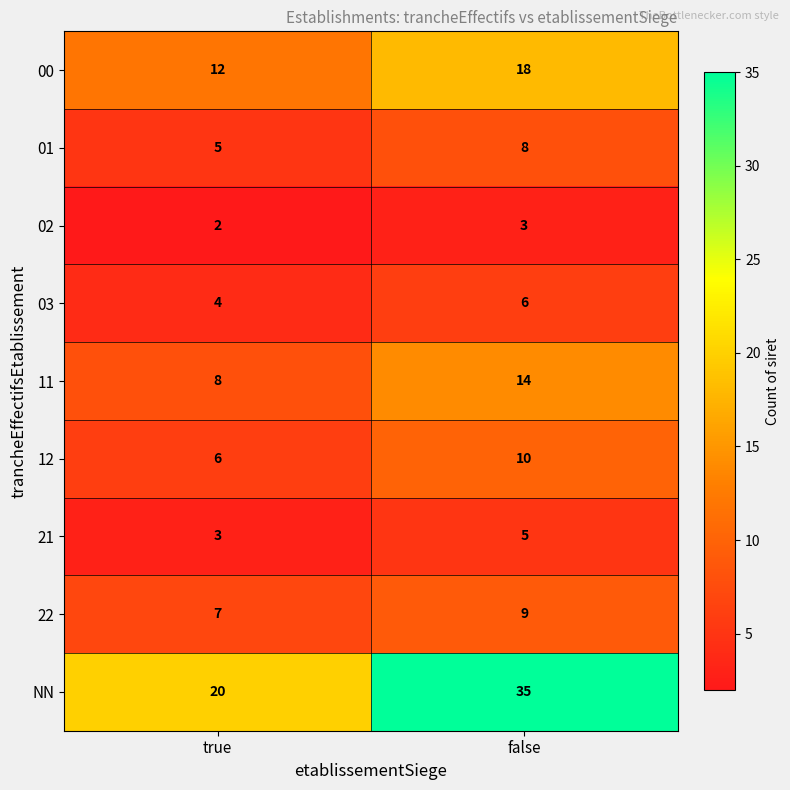

At how many categories does at least one series exceed 26?

1